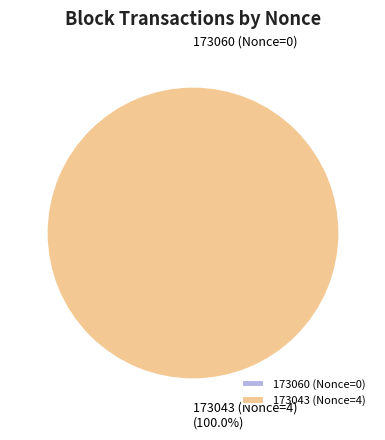

What is the smallest slice in the pie chart?

173060 (Nonce=0)